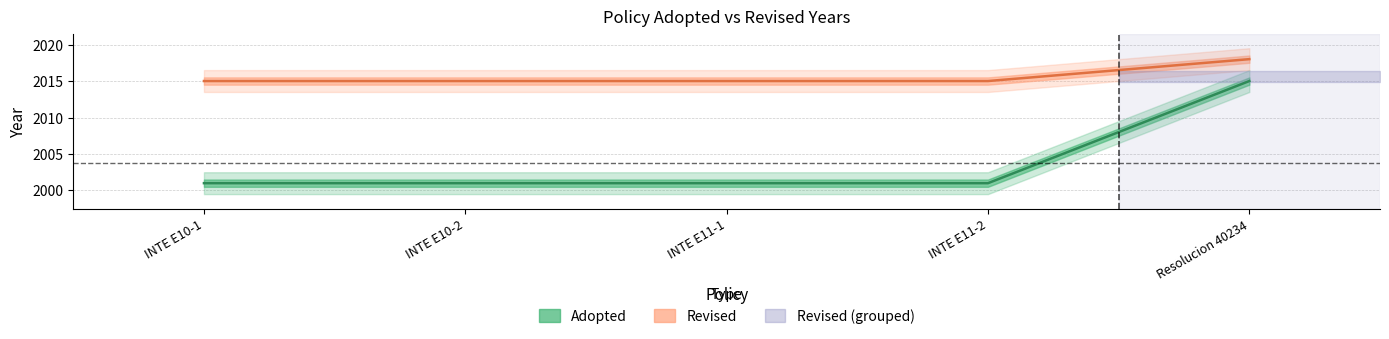

What is the sum of all Adopted values?

10019